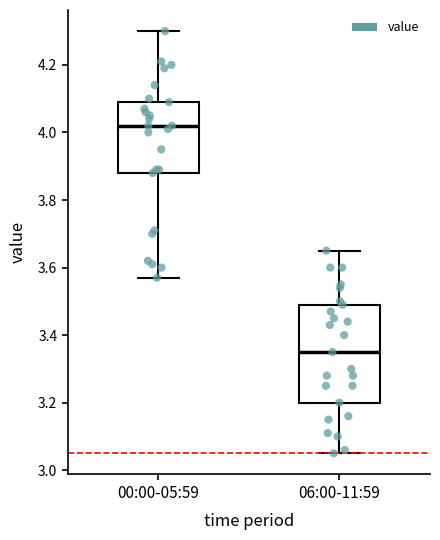

Reading left to right, transcribe this box plot: for each box, give where its median line is, the range the box spans, and where its two whiskers end, as read against the y-axis. The values are not printed on the chart, so give them approximately, as read against the axis.

00:00-05:59: median 4.02, box 3.88 to 4.10, whiskers 3.58 to 4.30
06:00-11:59: median 3.36, box 3.20 to 3.50, whiskers 3.06 to 3.66